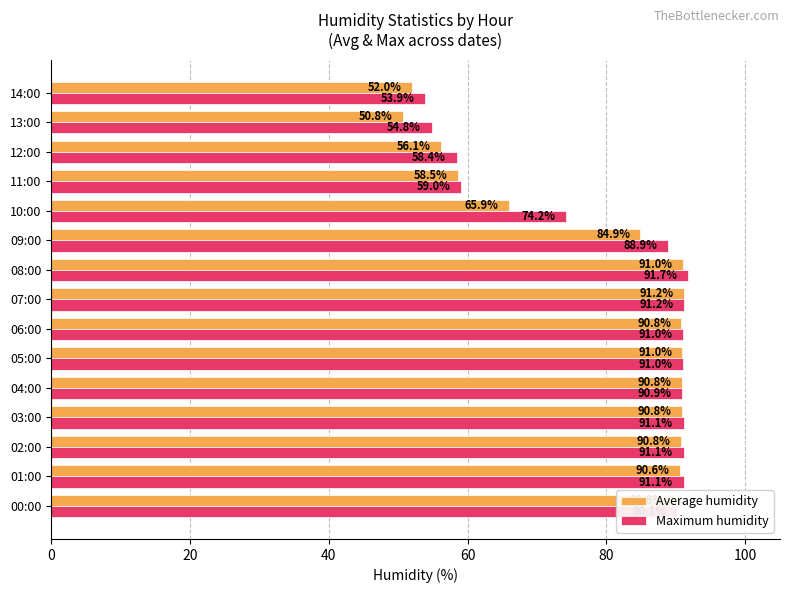

What is the difference between the maximum and minimum values in the Average humidity series?

40.4